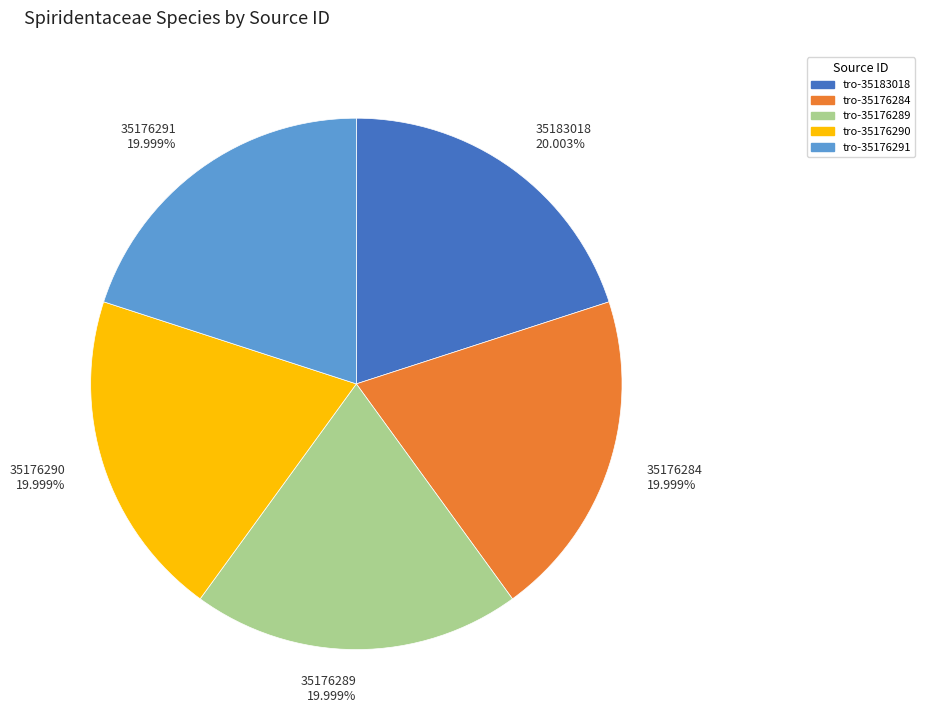

What percentage is NOT represented by tro-35176289?

80.0%